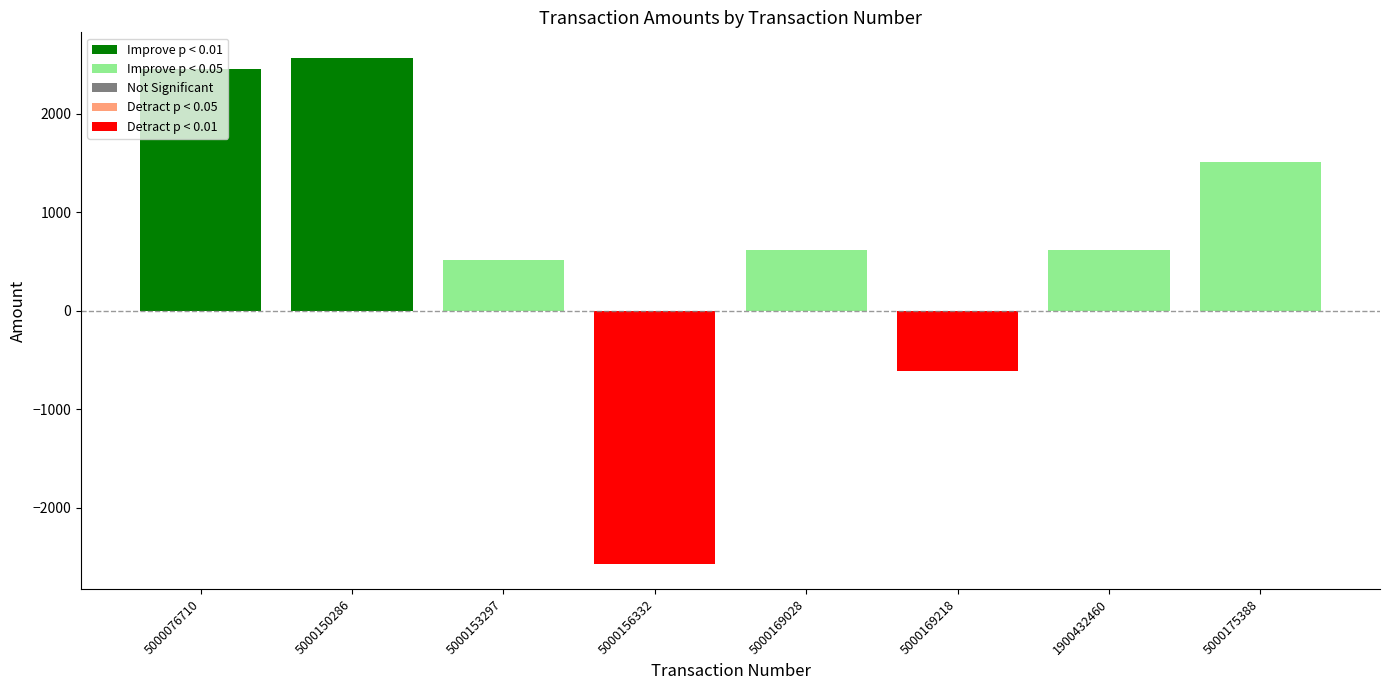

Which has a higher value, 5000175388 or 1900432460?

5000175388